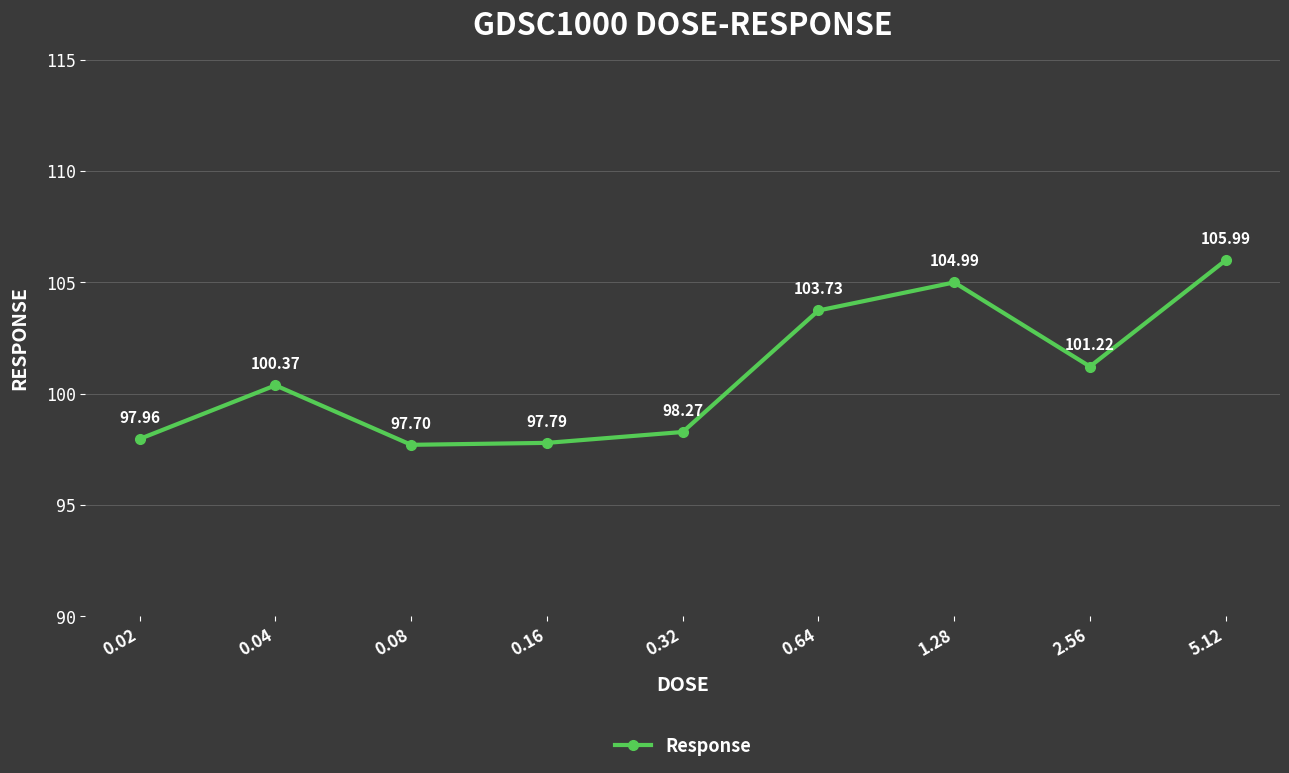

What is the difference between the maximum and second lowest values?

8.2